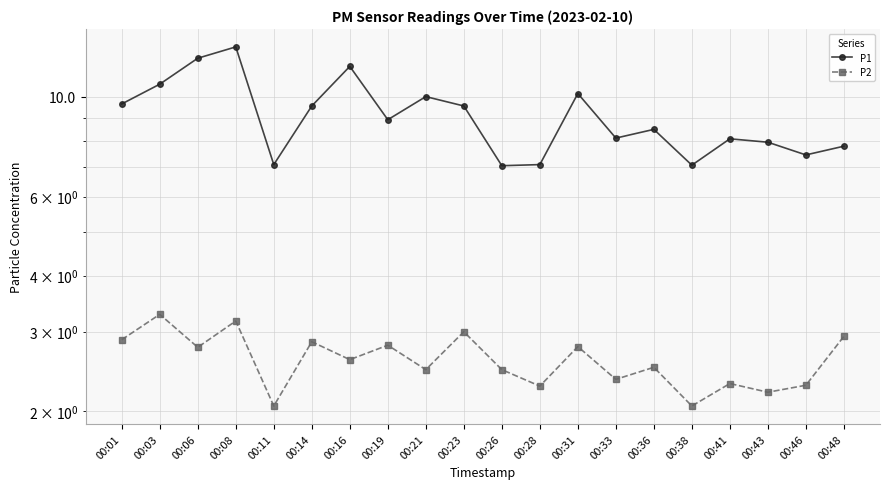

True or false: P2 and P1 intersect in this chart.

False